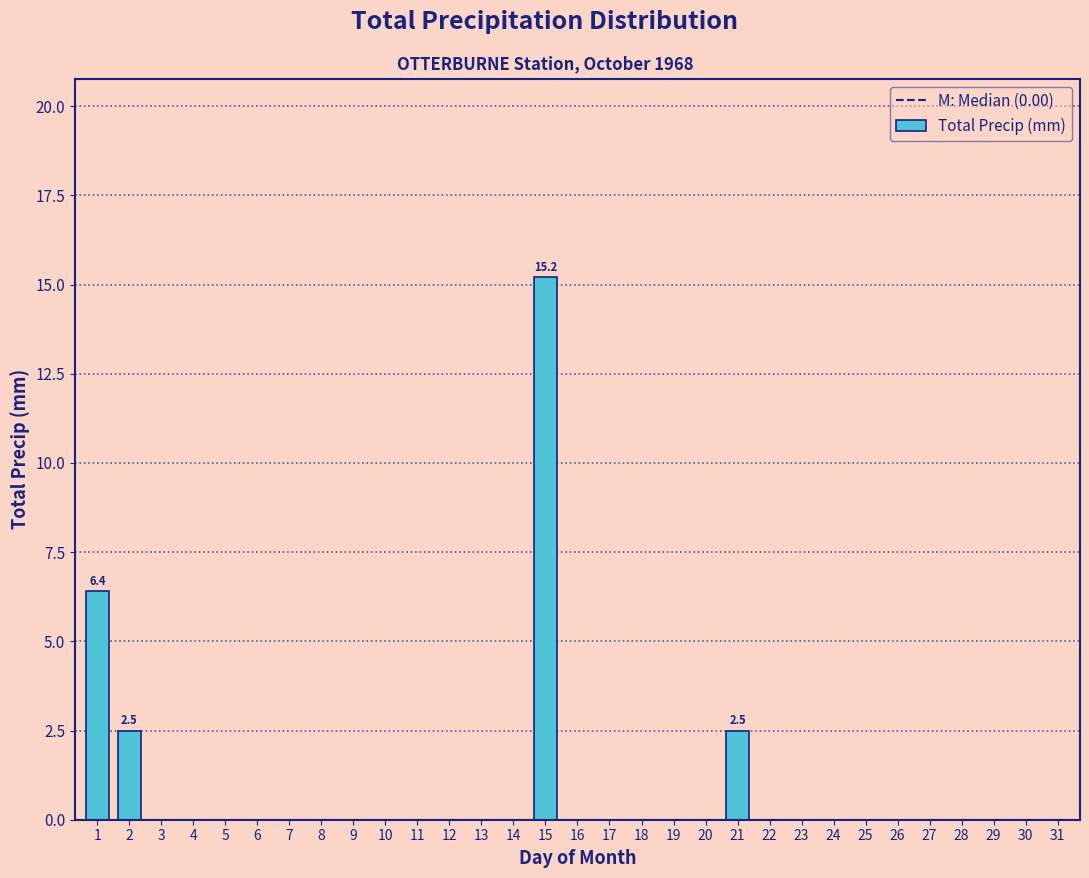

What is the change in value from 15 to 27?

-15.2